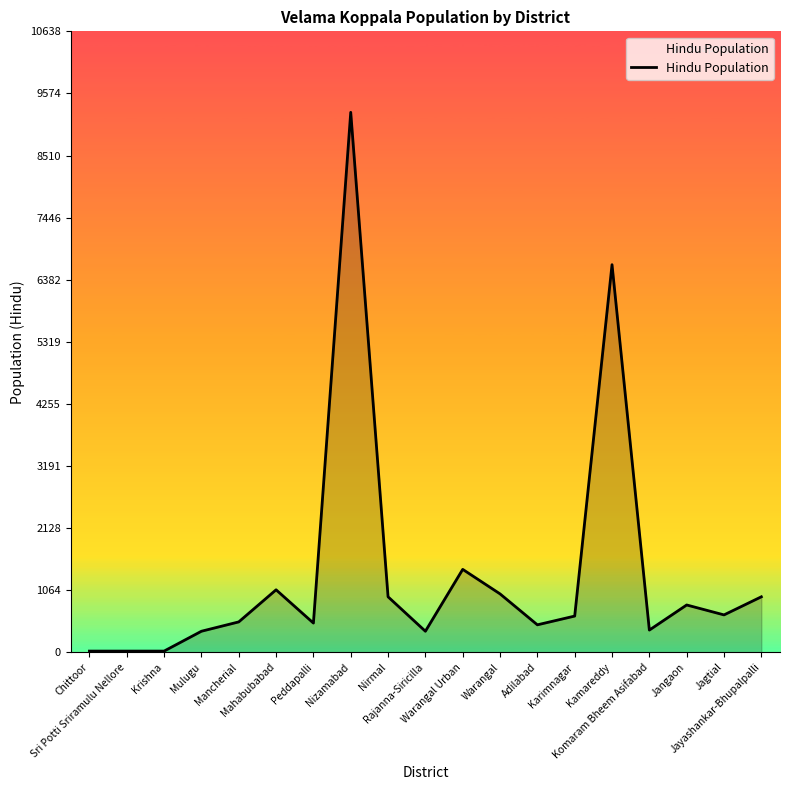

What is the difference between the maximum and minimum values?

9230